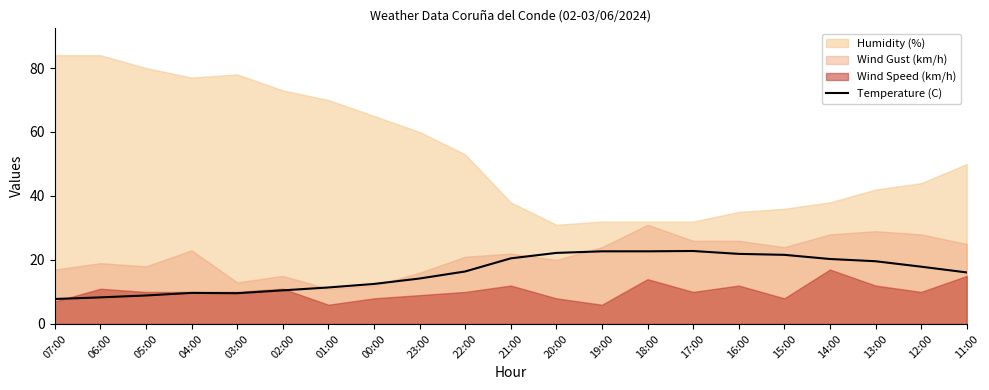

Approximately how many times larger is the value at 22:00 compared to 12:00?

0.9